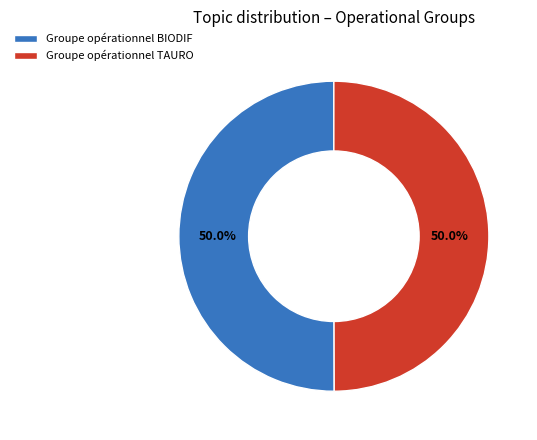

To the nearest percent, what percentage of the pie is Groupe opérationnel BIODIF?

50%